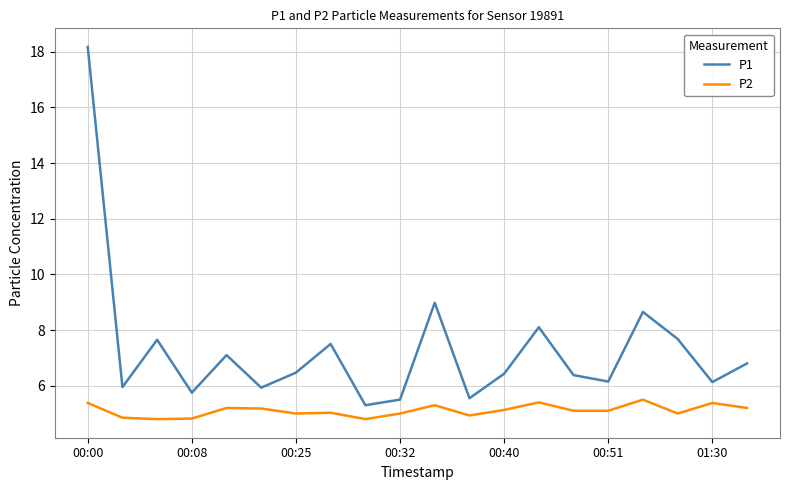

What is the smallest value displayed?

4.8